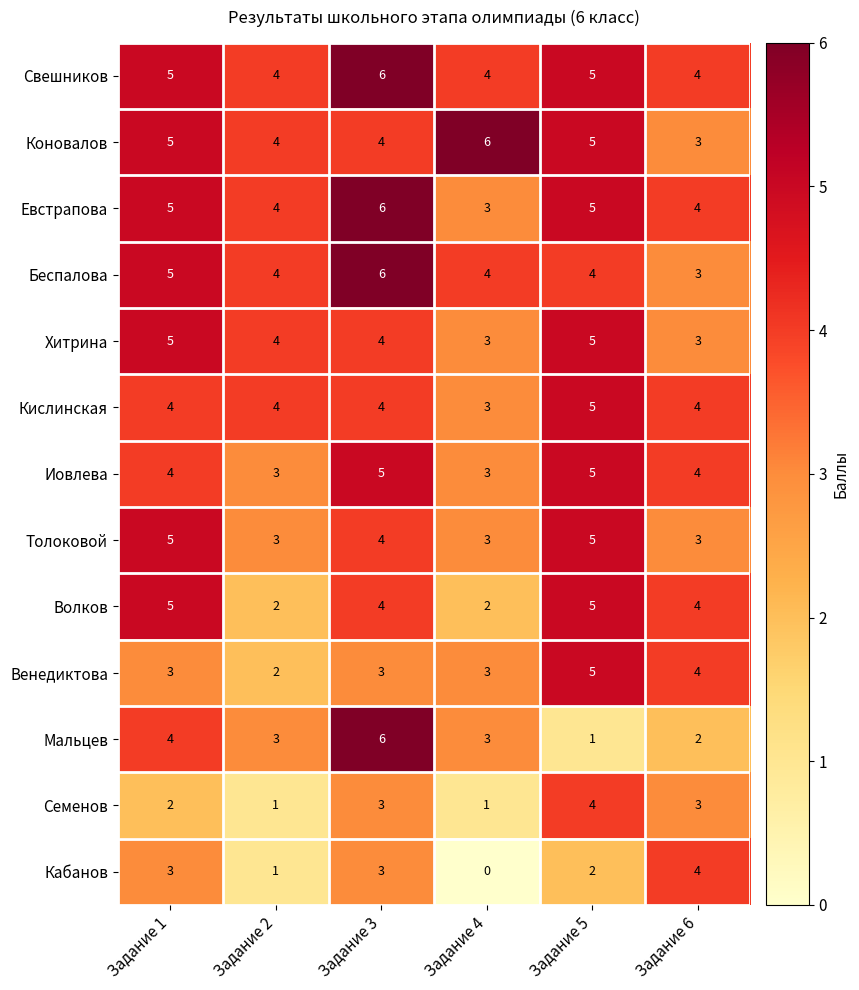

What is the sum of the Евстрапова values at Задание 2 and Задание 6?

8